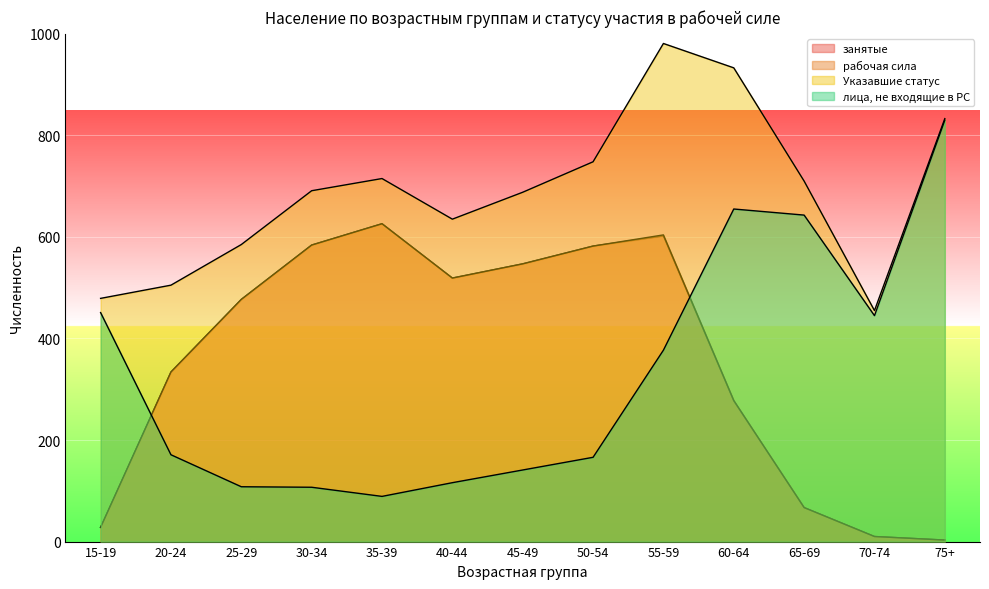

Where do рабочая сила and лица, не входящие в РС first cross each other?

15-19 and 20-24